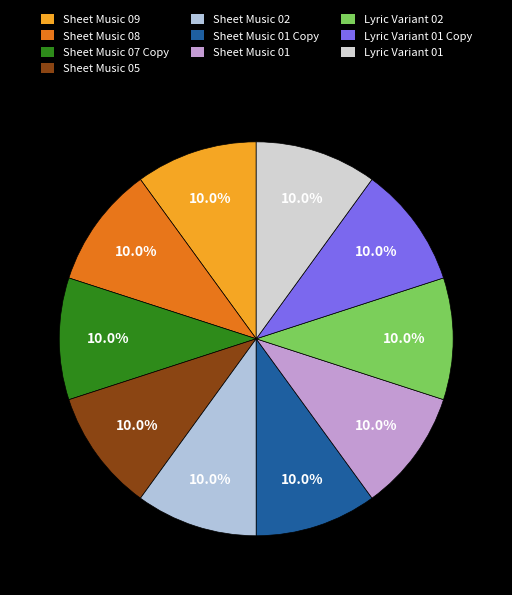

Combined, do Lyric Variant 01 and Lyric Variant 01 Copy account for over 50%?

No